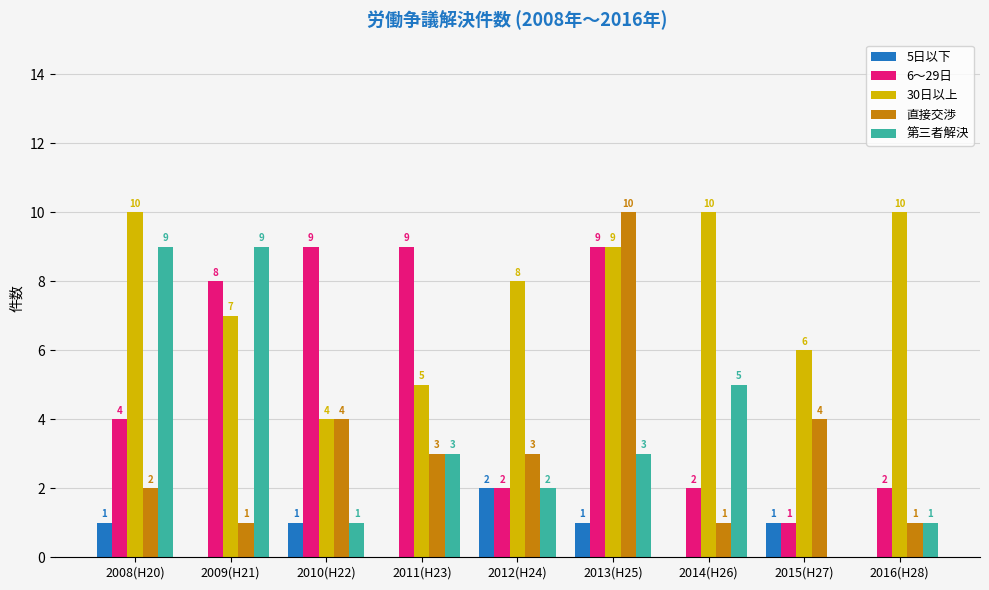

What is the average value of the 第三者解決 series?

4